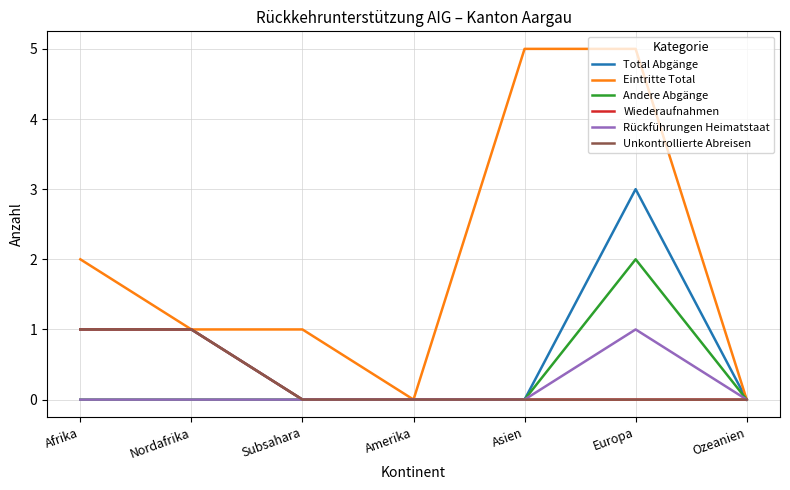

What is the label of the 2nd point from the left?

Nordafrika